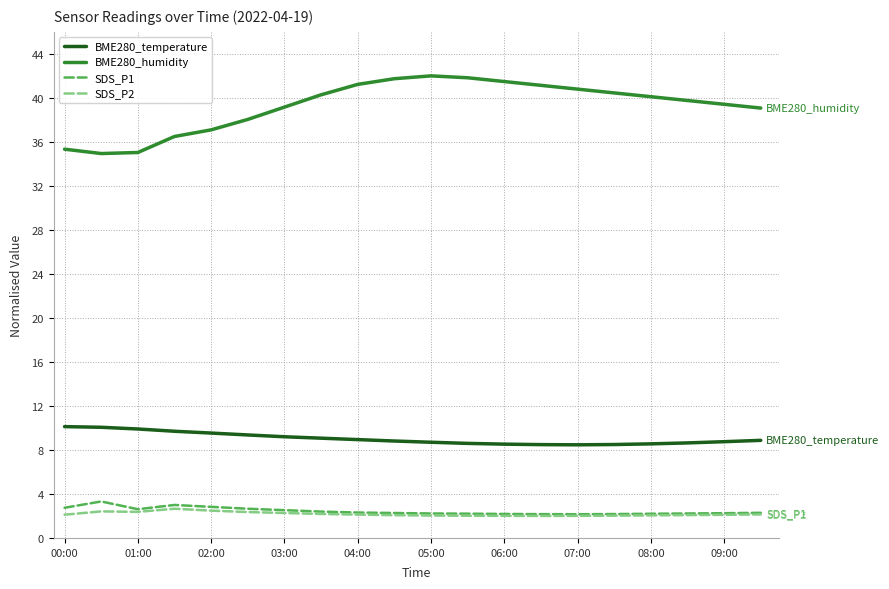

What is the maximum value shown in the chart?

42.0